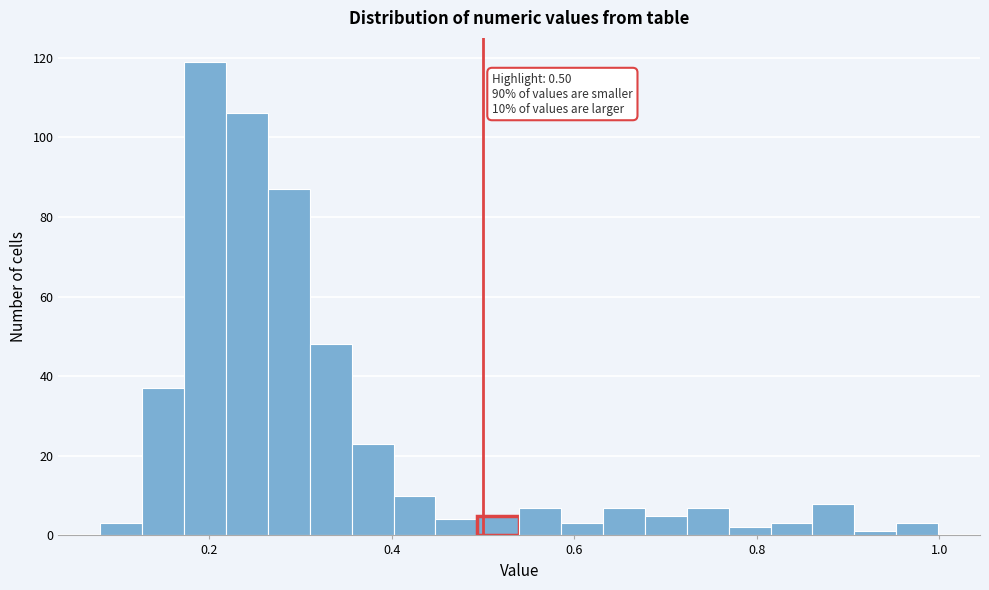

Around what value on the x-axis is the tallest bar? Give the approximate position of its centre, as read against the axis.

0.20